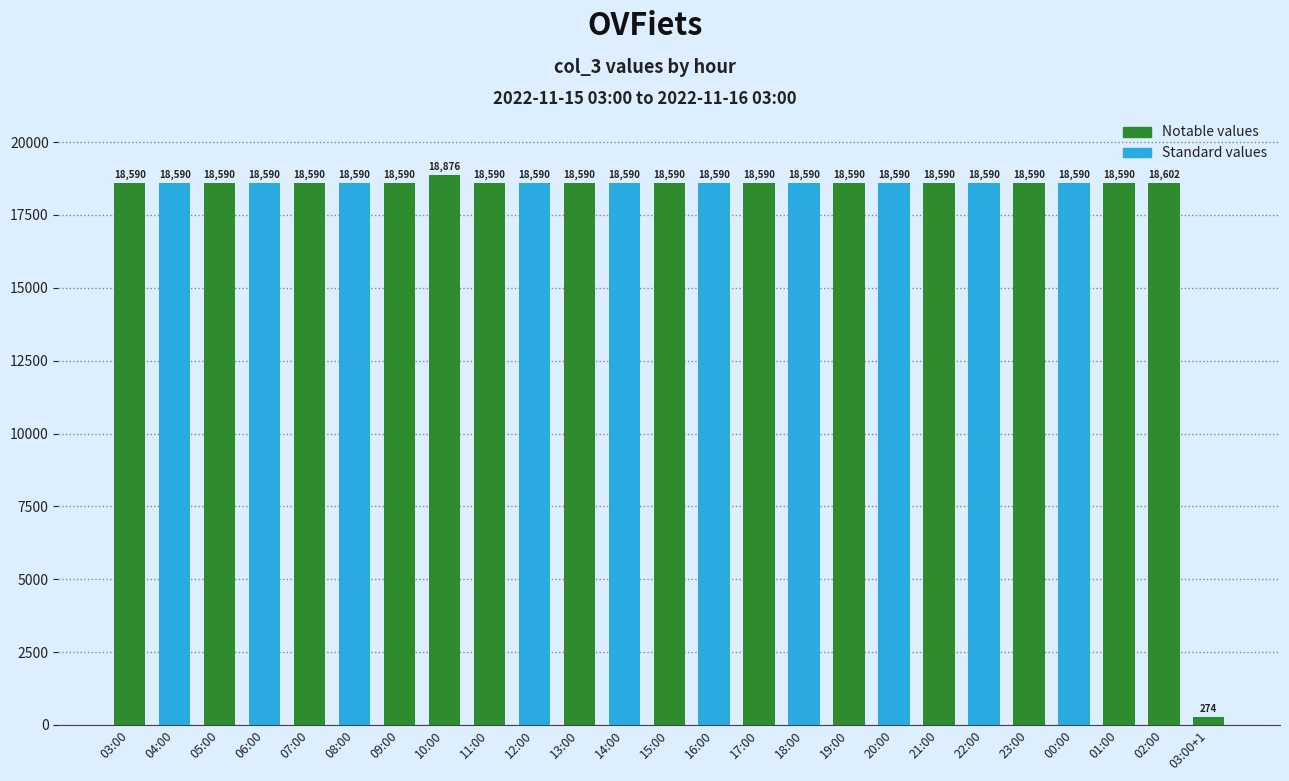

What is the average value?

17869